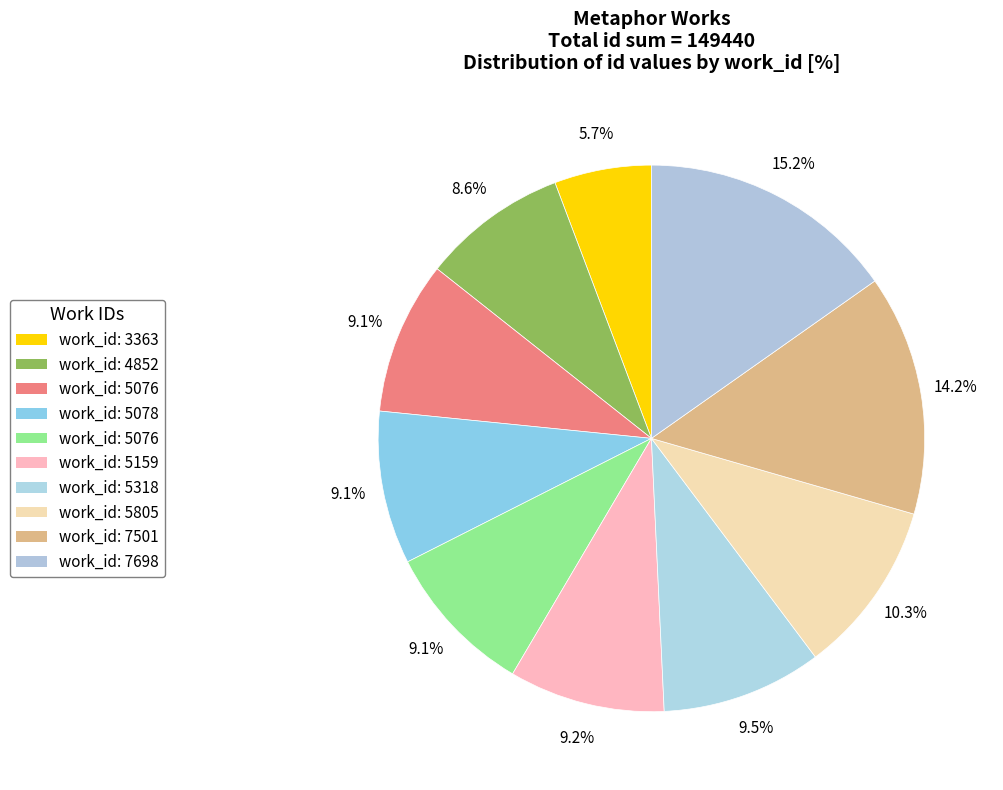

Count the number of slices in the pie.

10